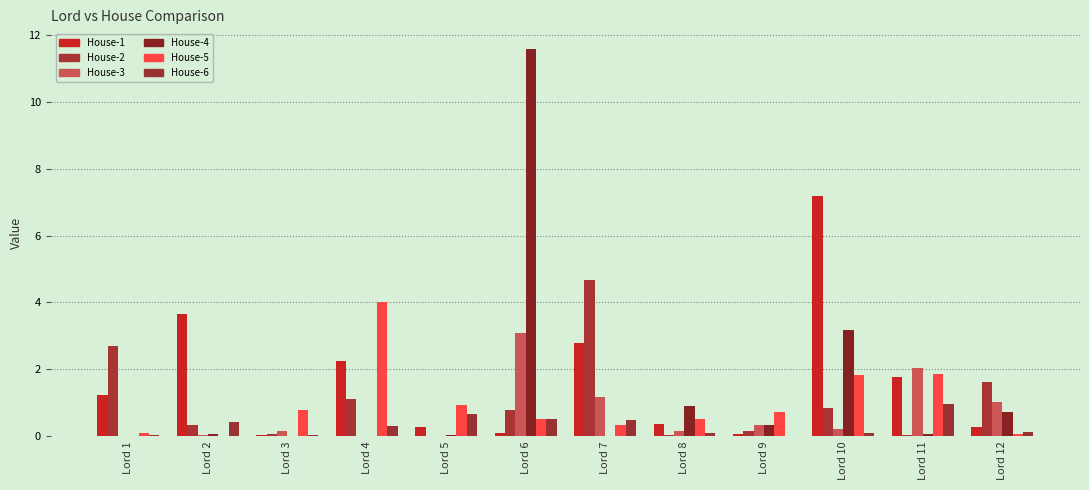

At which category is the sum across all series the highest?

Lord 6